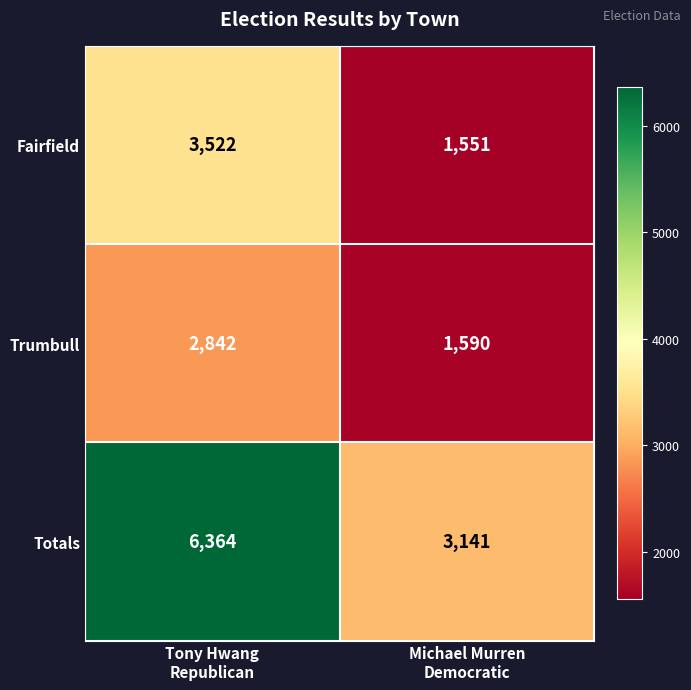

Rank the series at Tony Hwang
Republican from highest to lowest value.

Totals, Fairfield, Trumbull